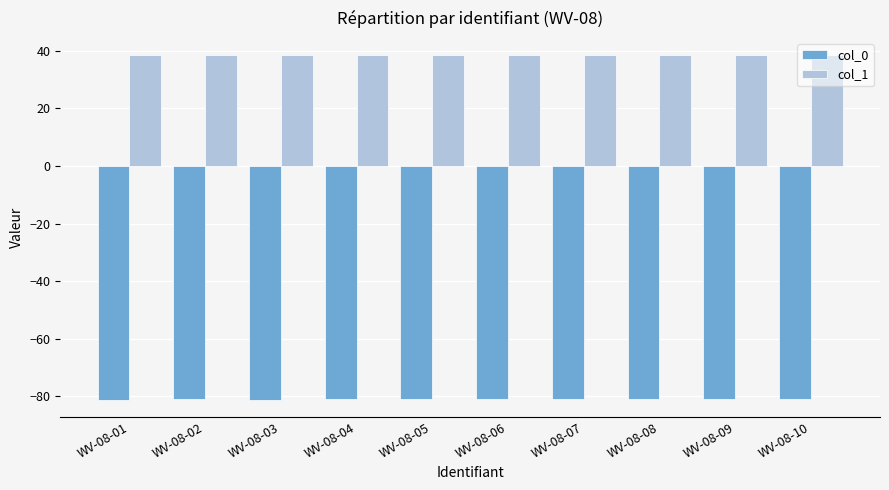

What is the minimum value shown in the chart?

-81.2